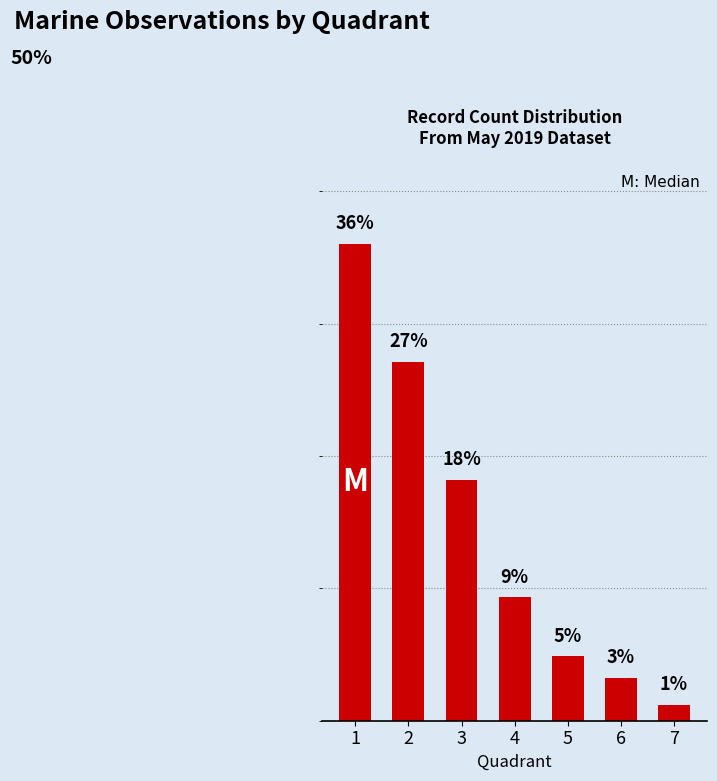

How many values are below 9?

3